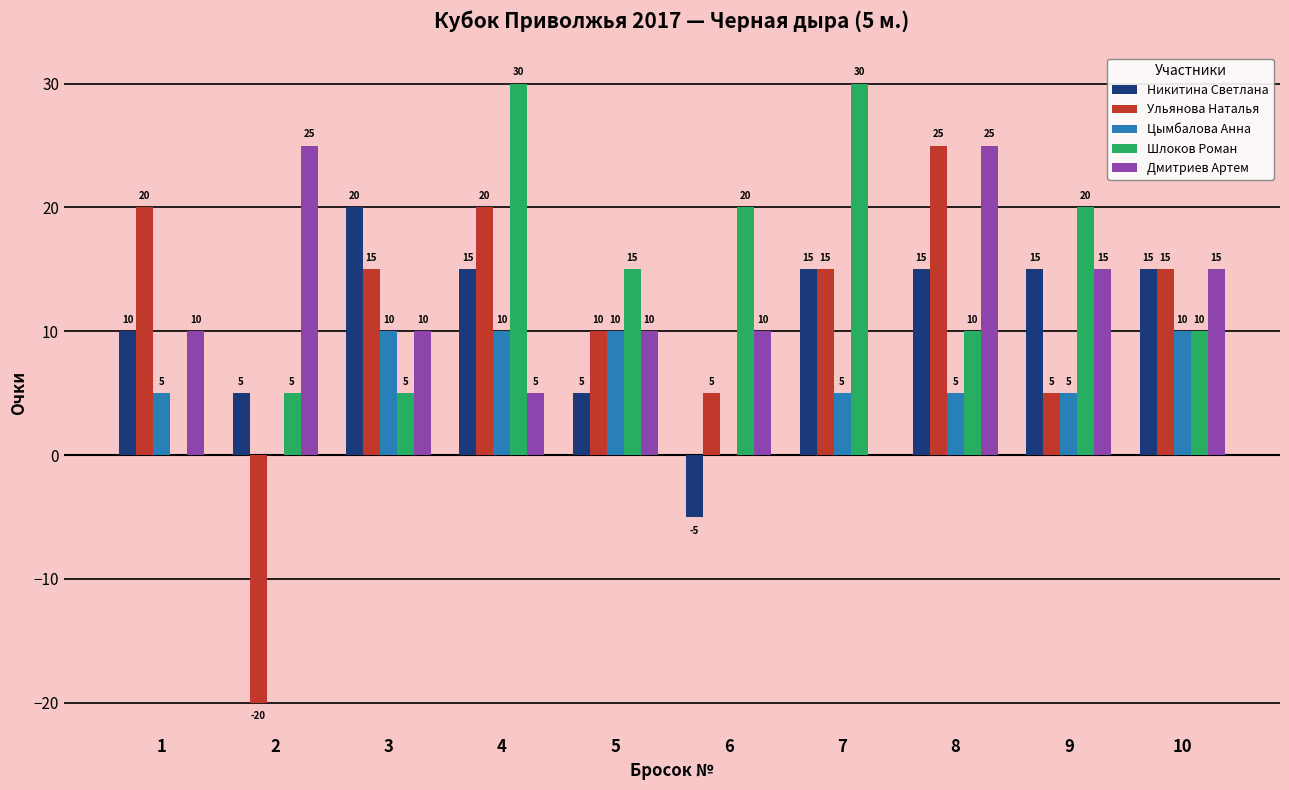

What is the sum of the Никитина Светлана values at 2 and 7?

20